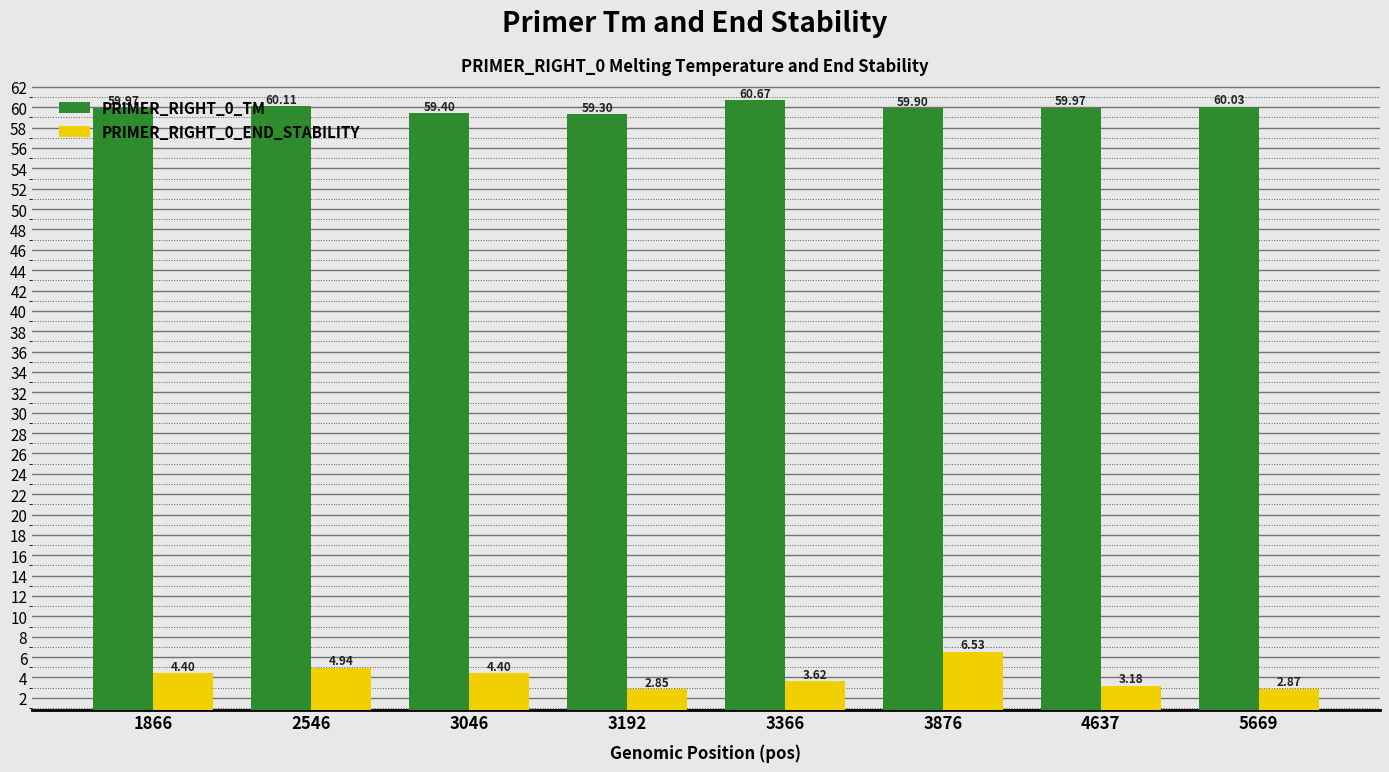

What is the difference between the maximum and minimum values in the PRIMER_RIGHT_0_END_STABILITY series?

3.7